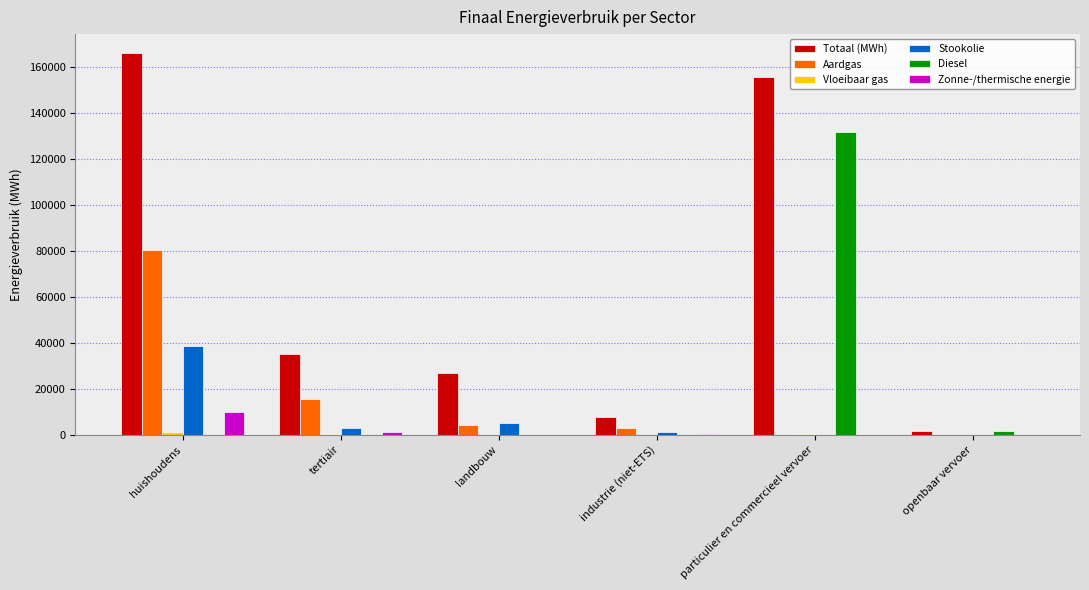

Which series changed the most between huishoudens and industrie (niet-ETS)?

Totaal (MWh)